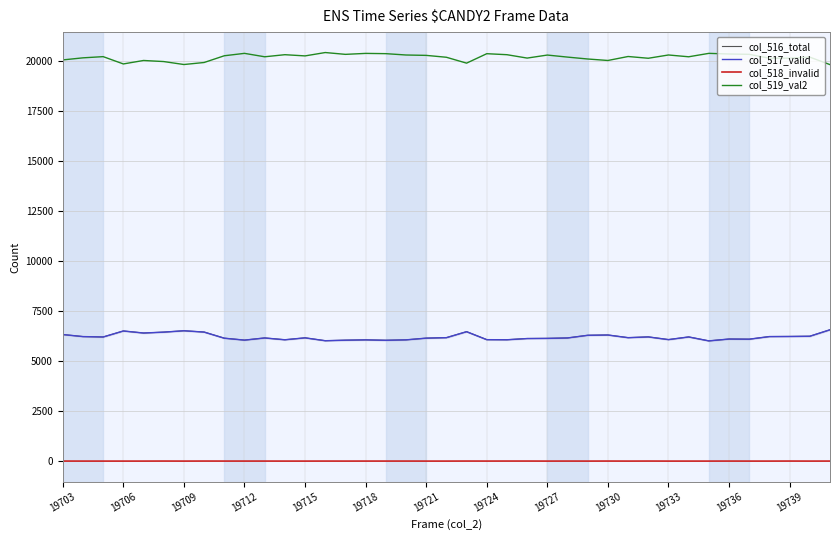

True or false: col_517_valid and col_519_val2 intersect in this chart.

False